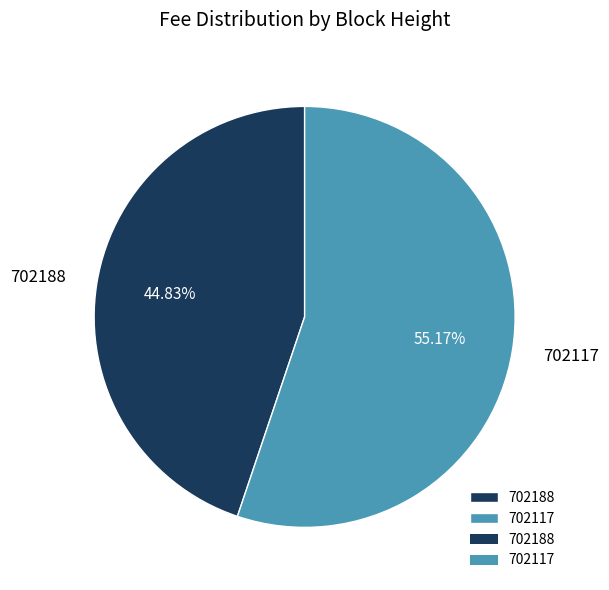

To the nearest percent, what percentage of the pie is 702188?

45%